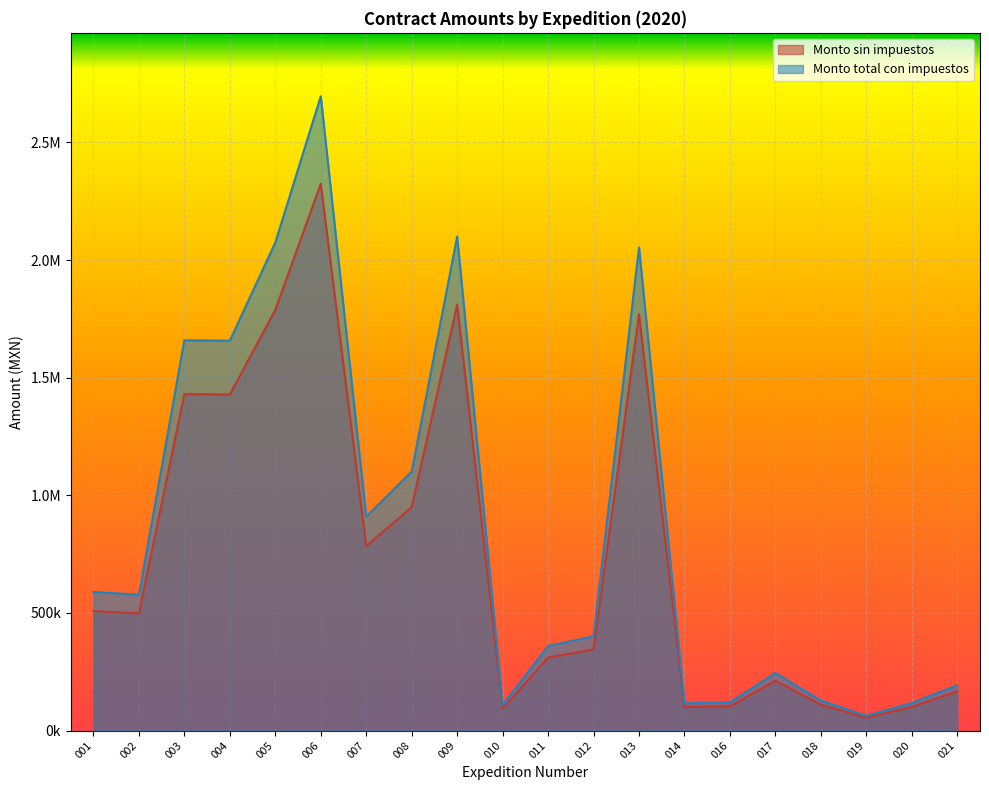

True or false: Monto sin impuestos and Monto total con impuestos cross at least once.

False